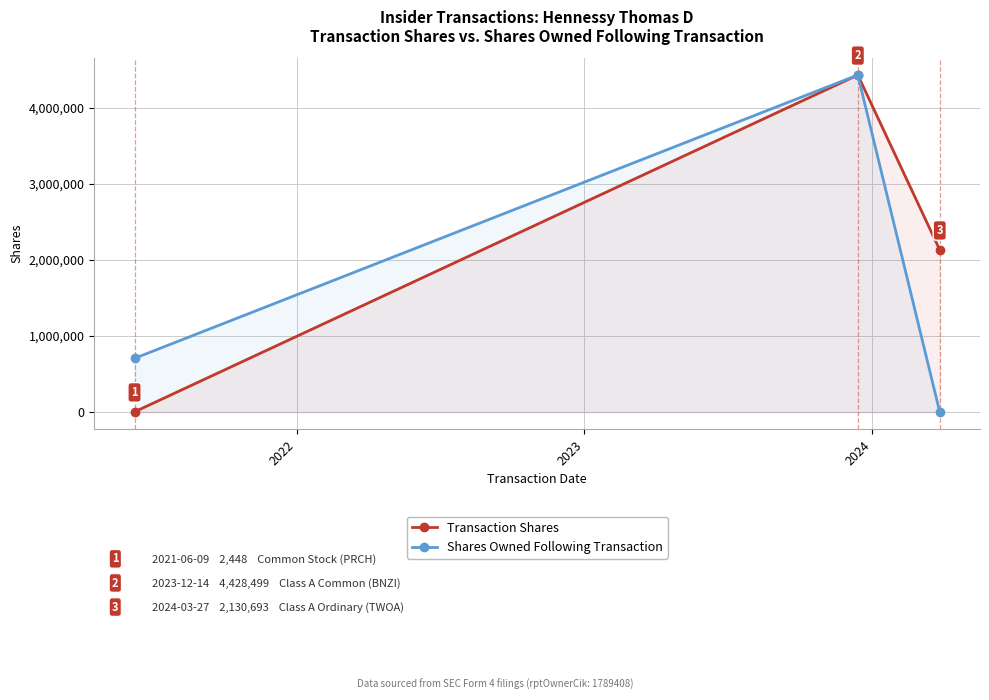

What is the sum of all Transaction Shares values?

6561640